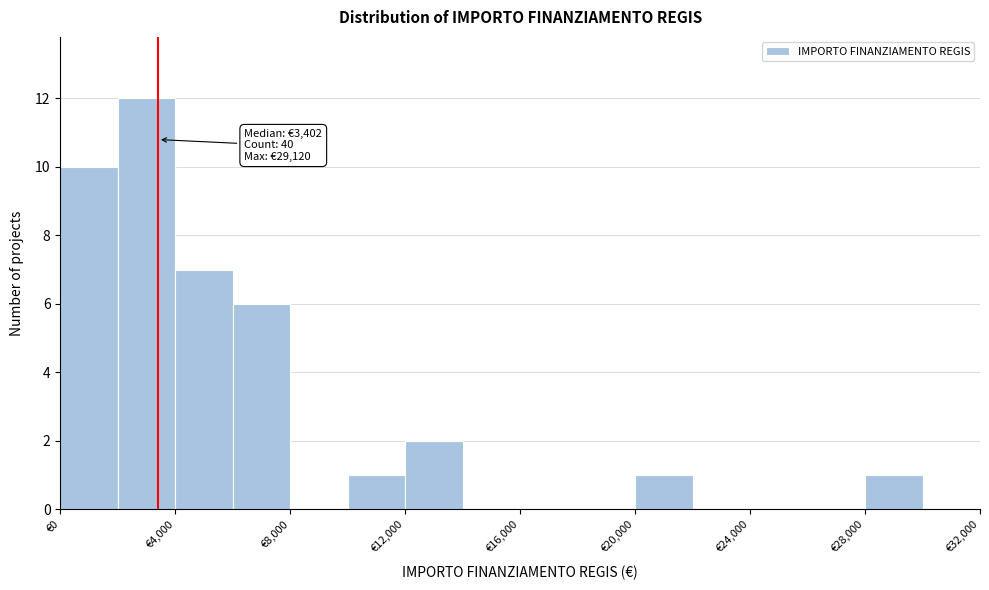

Over which range of the x-axis is the bar tallest?

2000 to 4000